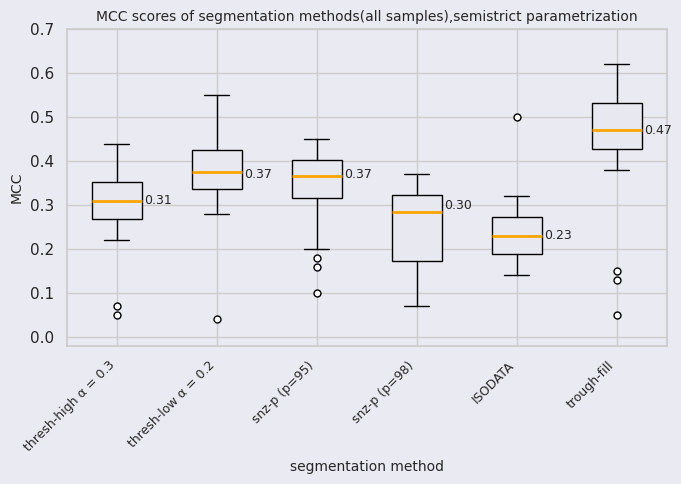

Which box's median line is the lowest?

ISODATA